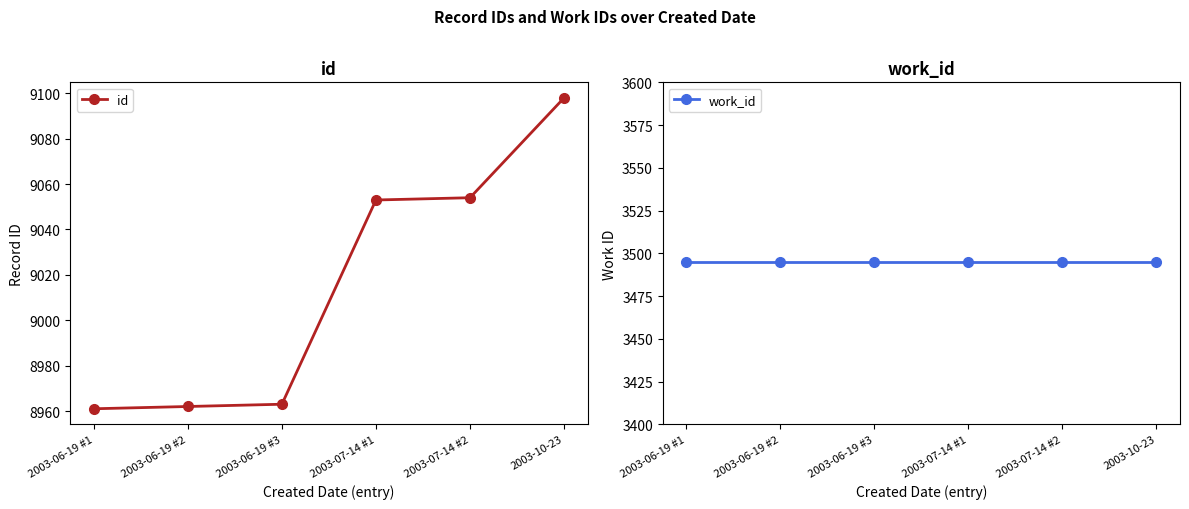

List the series in order of their peak value, lowest first.

work_id, id